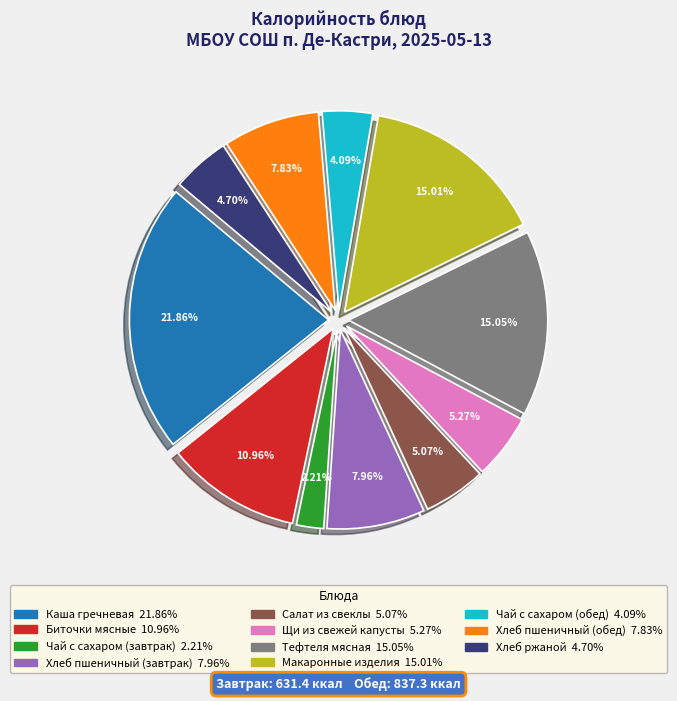

To the nearest percent, what portion does Щи из свежей капусты represent?

5%